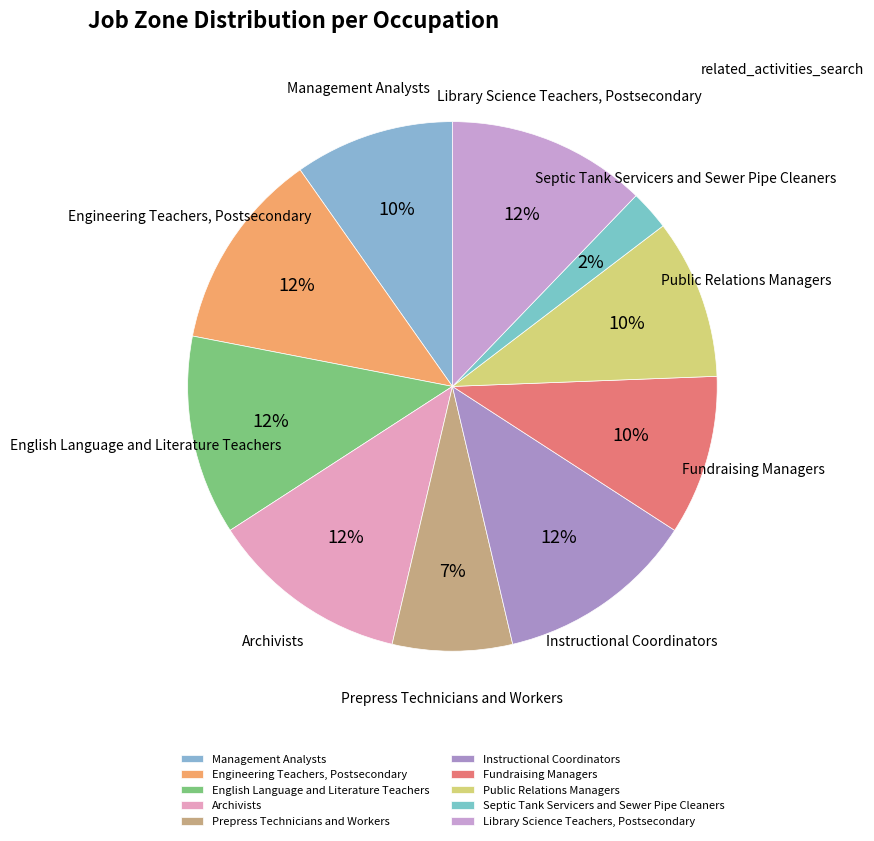

Which has a higher value, Instructional Coordinators or Public Relations Managers?

Instructional Coordinators